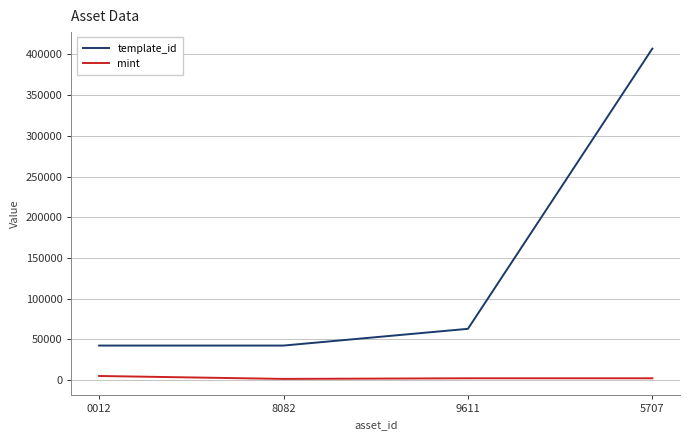

At which label is template_id closest to 224726?

9611